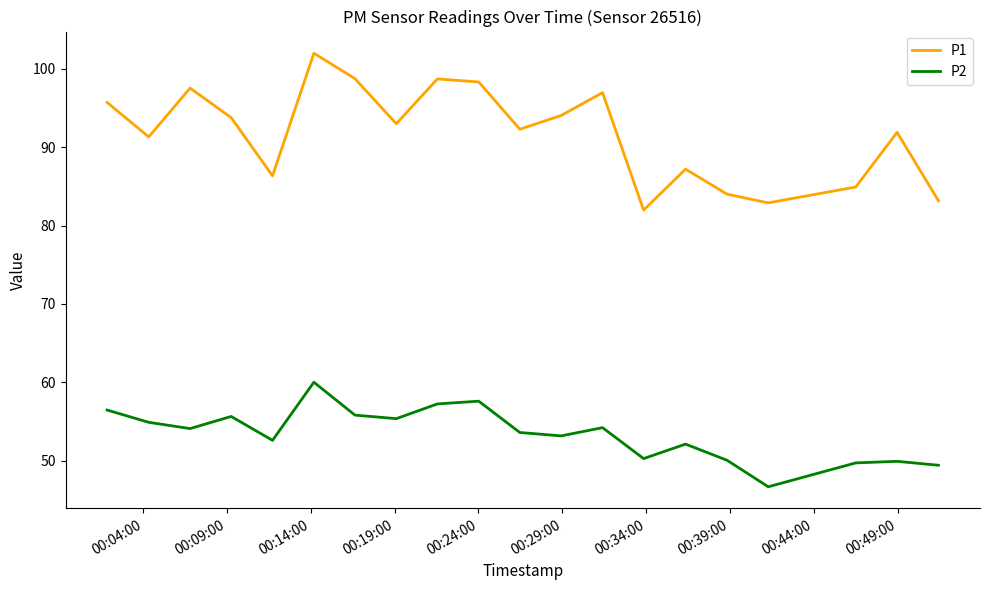

Which series has the largest total across all categories?

P1